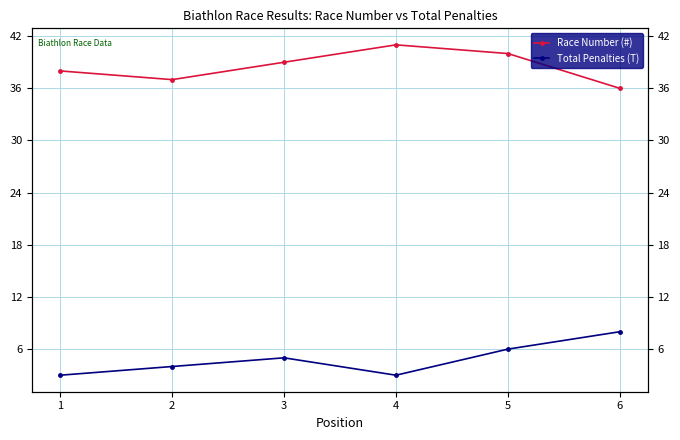

At which category does Total Penalties (T) reach its first local valley?

4